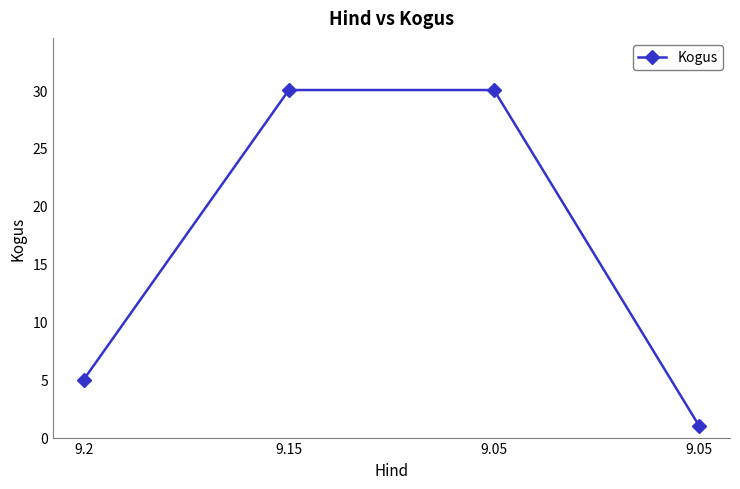

What is the sum of the values at 9.2 and 9.05?

6